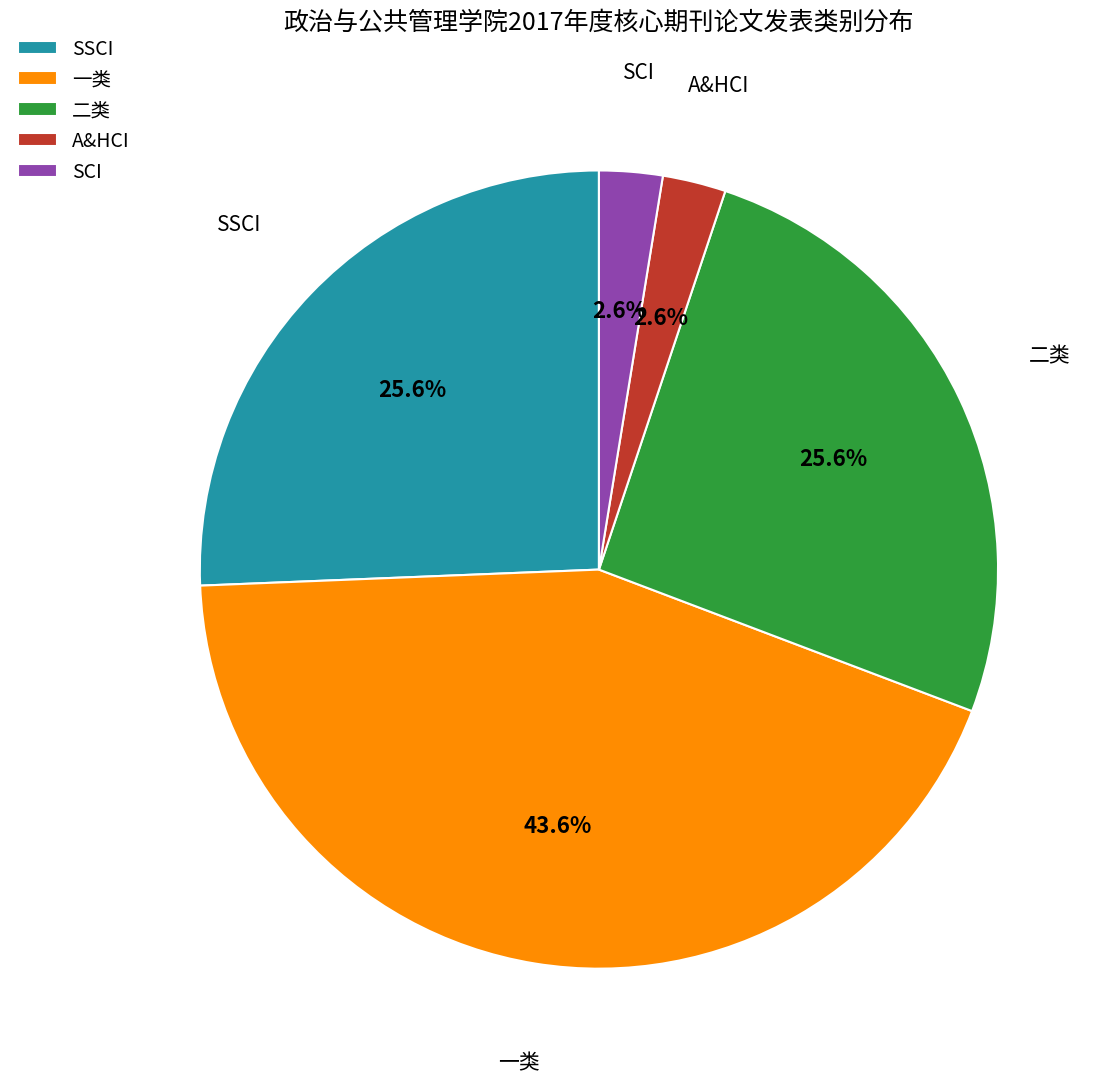

Approximately how many times larger is the value at 一类 compared to SSCI?

1.7